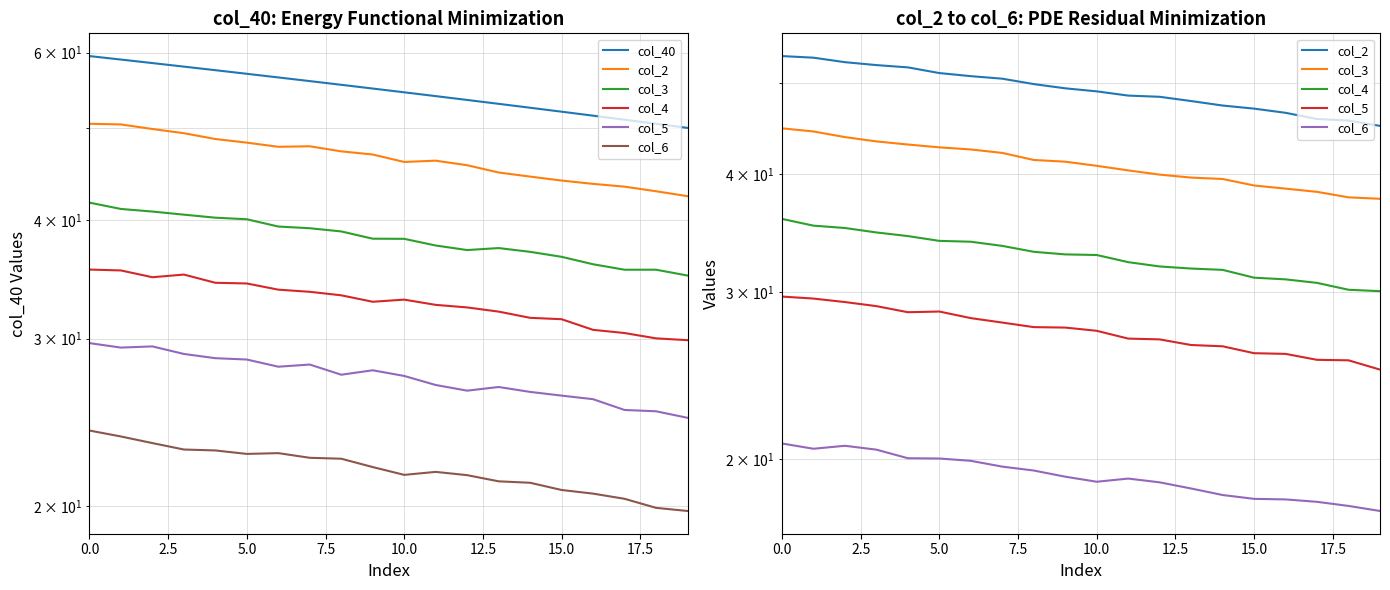

What is the spread (max minus min) of values at 7.5?

37.5